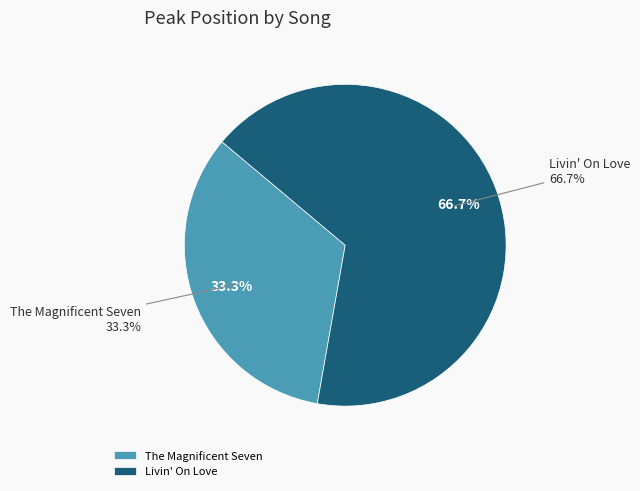

To the nearest percent, what is the combined percentage of The Magnificent Seven and Livin' On Love?

100%